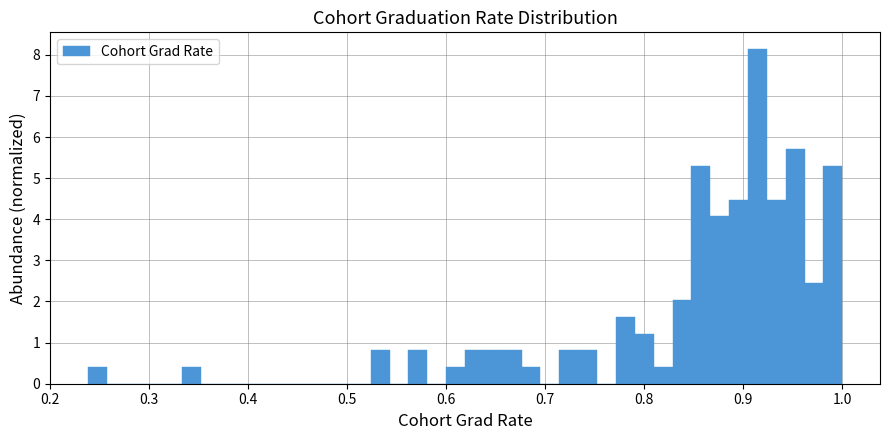

Around what value on the x-axis is the tallest bar? Give the approximate position of its centre, as read against the axis.

0.91